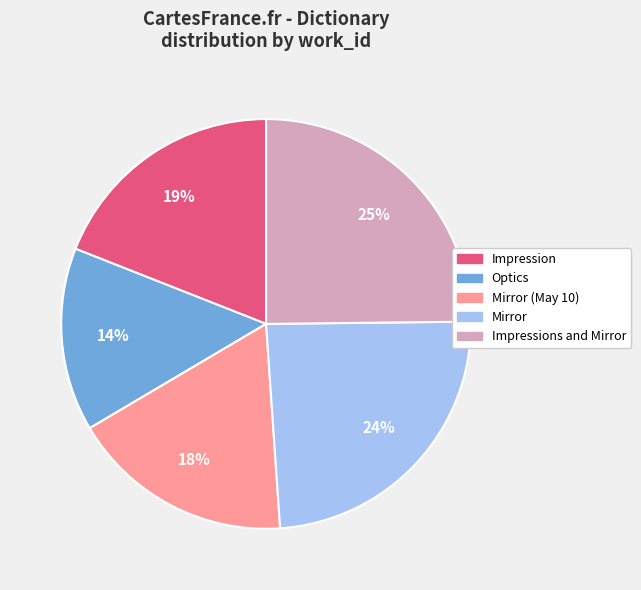

To the nearest percent, what is the average slice percentage?

20%